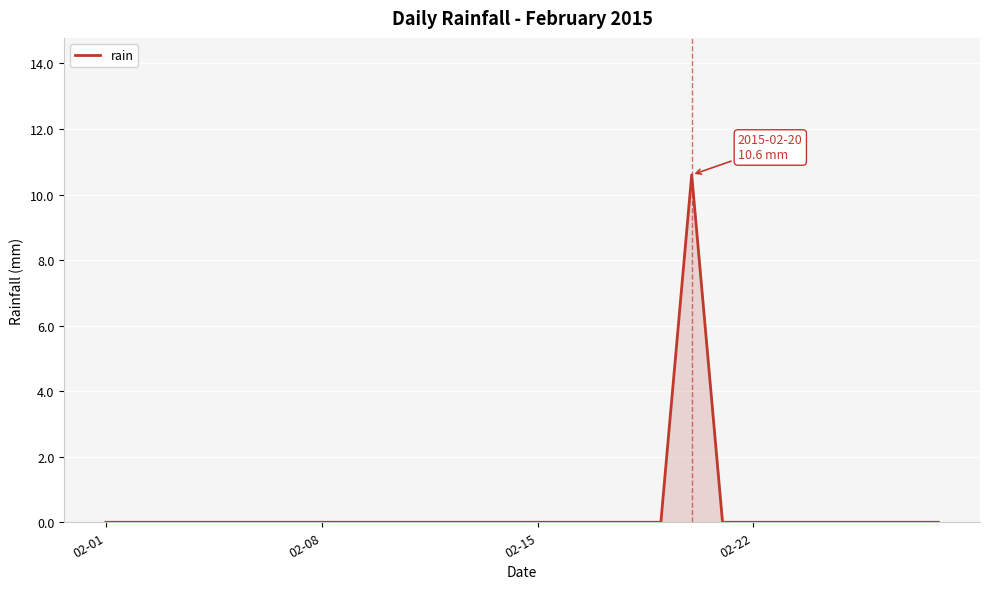

What is the greatest value displayed?

10.6